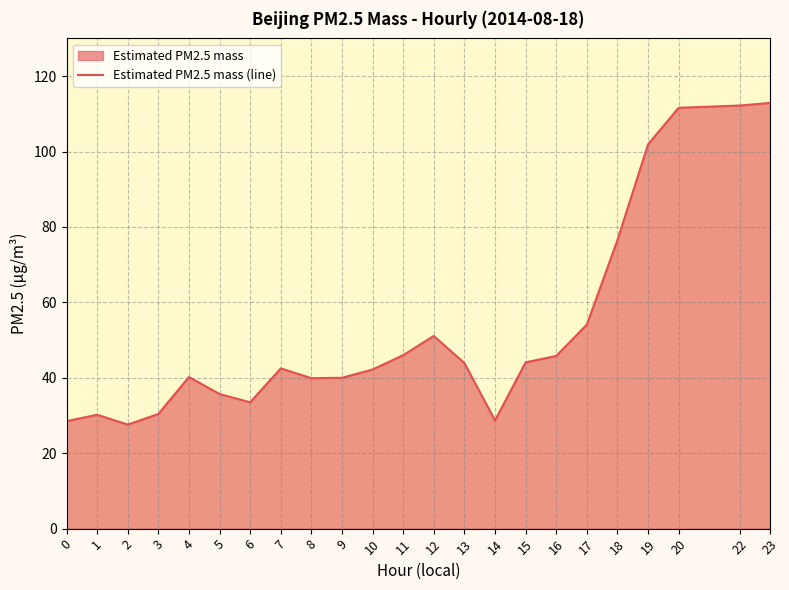

Count the number of values greater than 42.

13